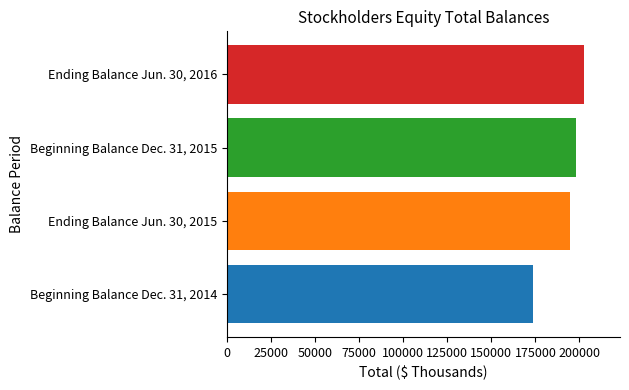

At which label is the value closest to 188242?

Ending Balance Jun. 30, 2015